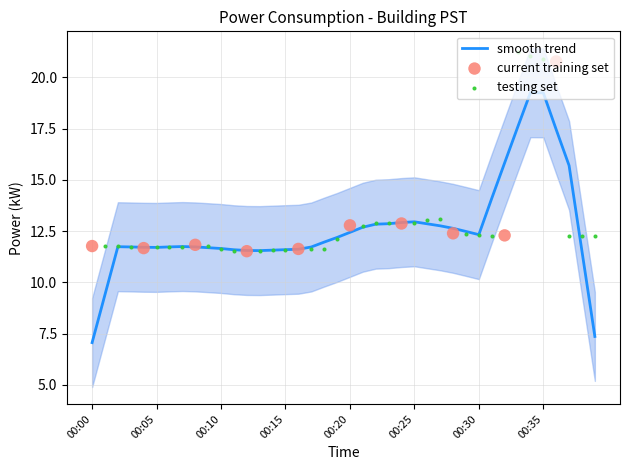

What is the ratio of the value at 00:10 to the value at 00:34?

0.6